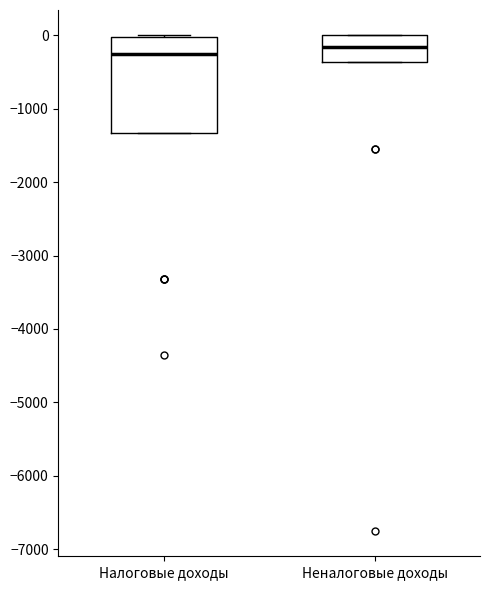

Where is the upper edge of the box for Неналоговые доходы on the y-axis? The values are not printed on the chart, so give them approximately, as read against the axis.

0